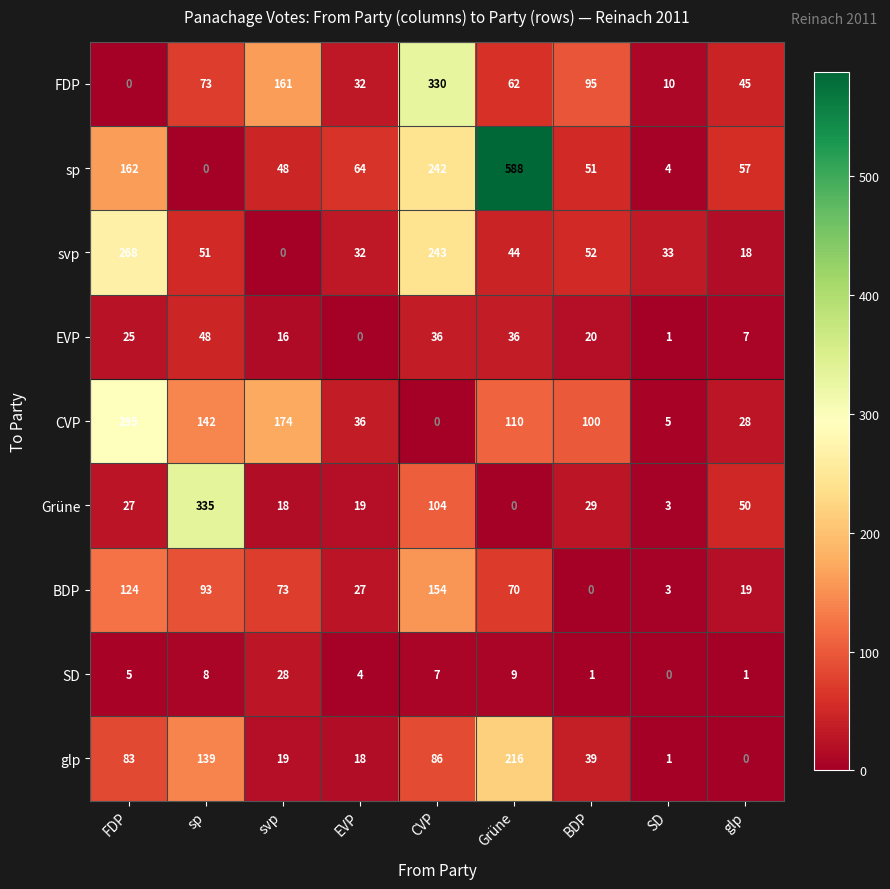

Rank the series by their maximum value, from highest to lowest.

sp, Grüne, FDP, CVP, svp, glp, BDP, EVP, SD